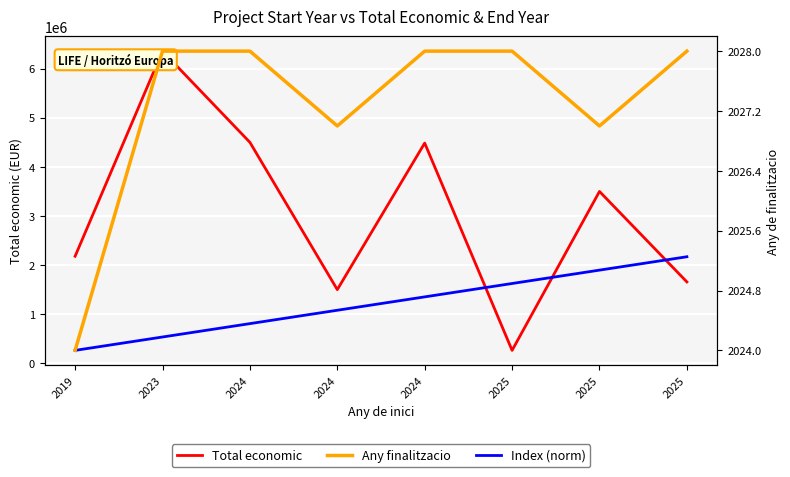

Reading left to right, what are all the values shown in this chart?

Total economic: 2019=2179363.0	2023=6357762.0	2024=4499800.0	2024=1498925.0	2024=4484546.0	2025=261380.0	2025=3499019.0	2025=1656000.0
Index (norm): 2019=261380.0	2023=533855.5	2024=806331.0	2024=1078806.5	2024=1351282.1	2025=1623757.6	2025=1896233.1	2025=2168708.6
Any finalitzacio: 2019=2024.0	2023=2028.0	2024=2028.0	2024=2027.0	2024=2028.0	2025=2028.0	2025=2027.0	2025=2028.0